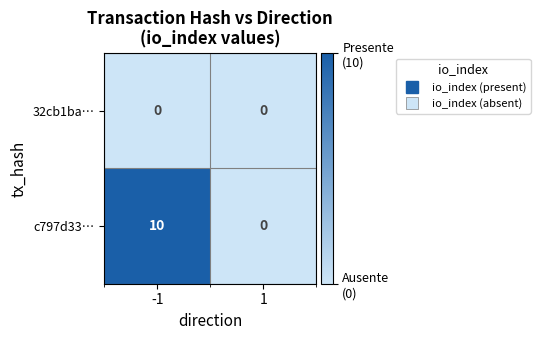

What is the maximum value shown in the chart?

10